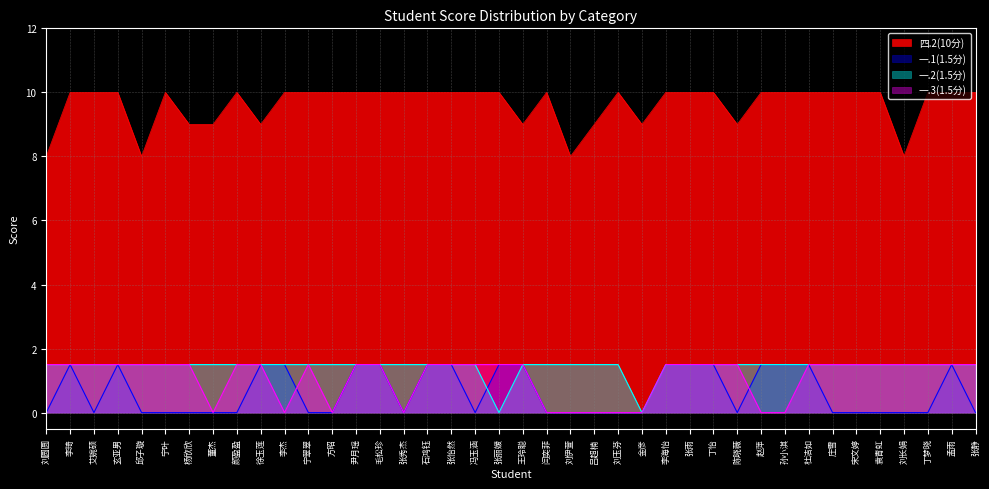

Is it true that 一.3(1.5分) equals 1.5 at 张雨?

True